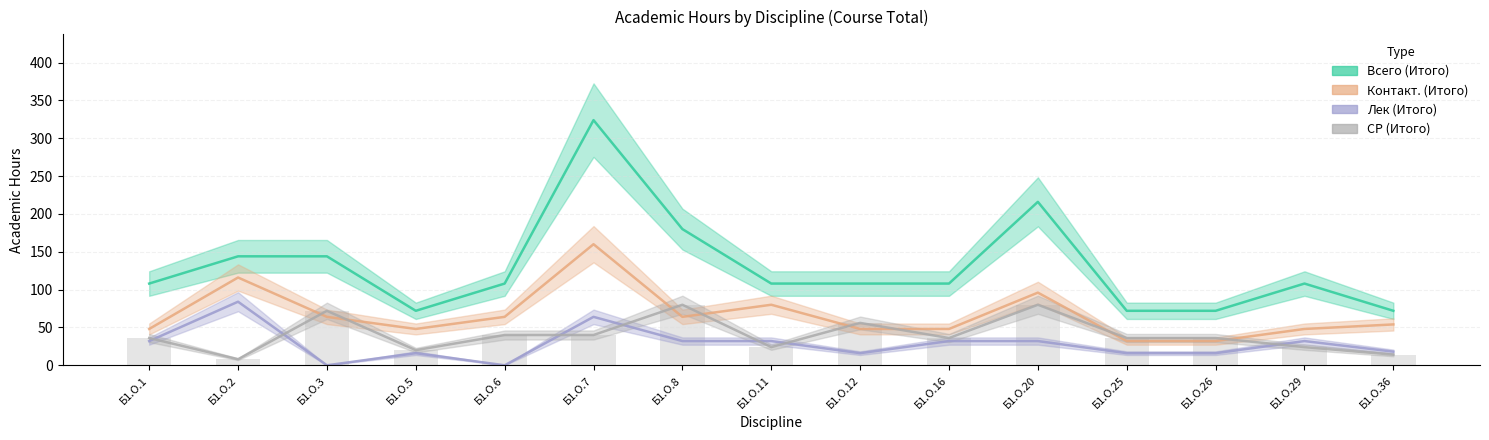

What is the highest value of the Всего (Итого) series?

324